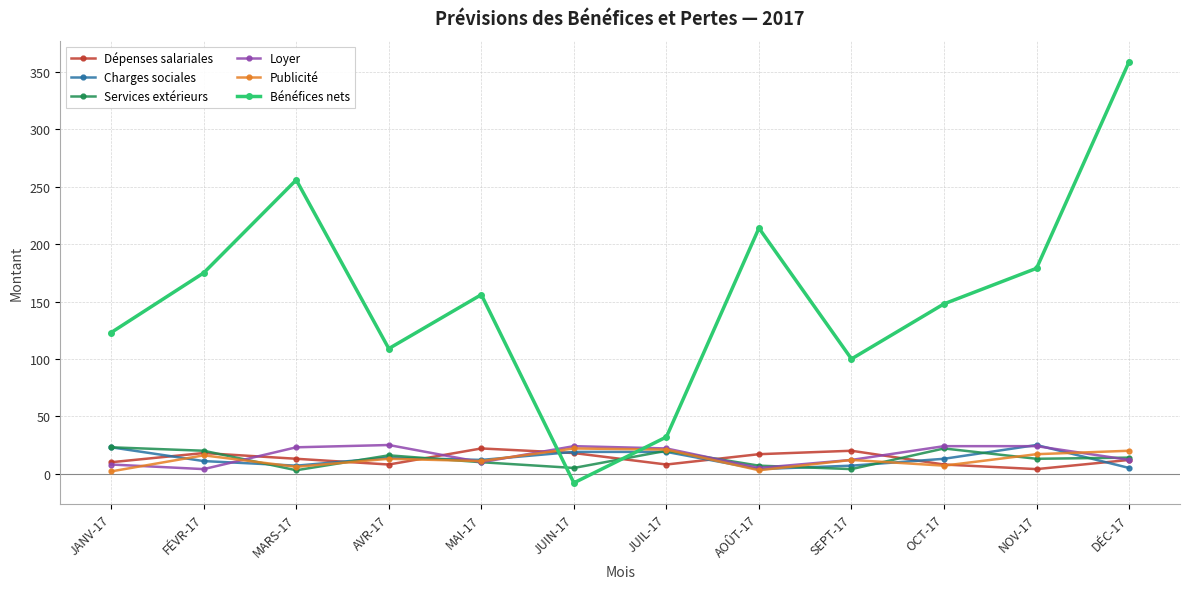

Which category has the lowest value in the Bénéfices nets series?

JUIN-17